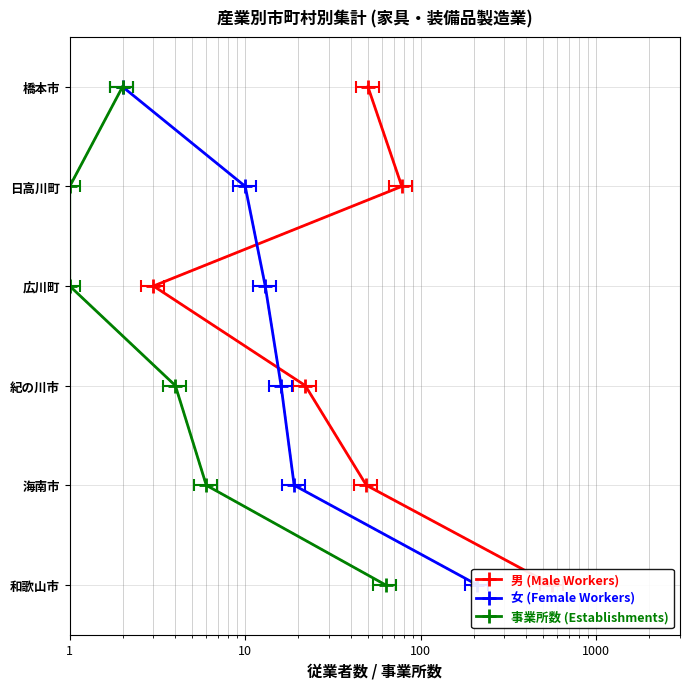

True or false: 事業所数 (Establishments) and 男 (Male Workers) cross at least once.

False